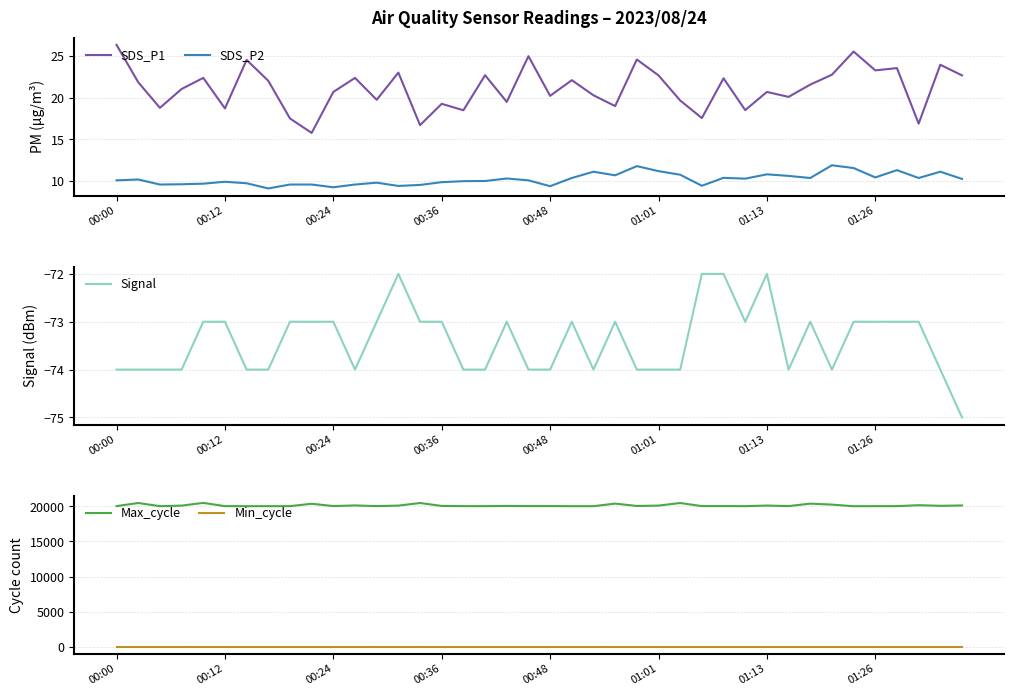

How many values in the SDS_P2 series exceed 10?

23